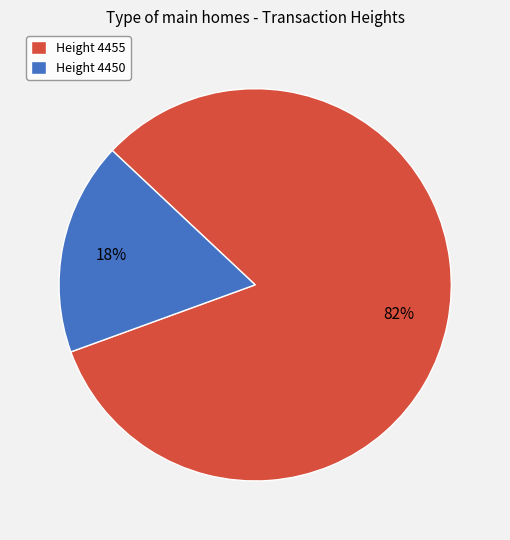

Which slice is the smallest?

Height 4450